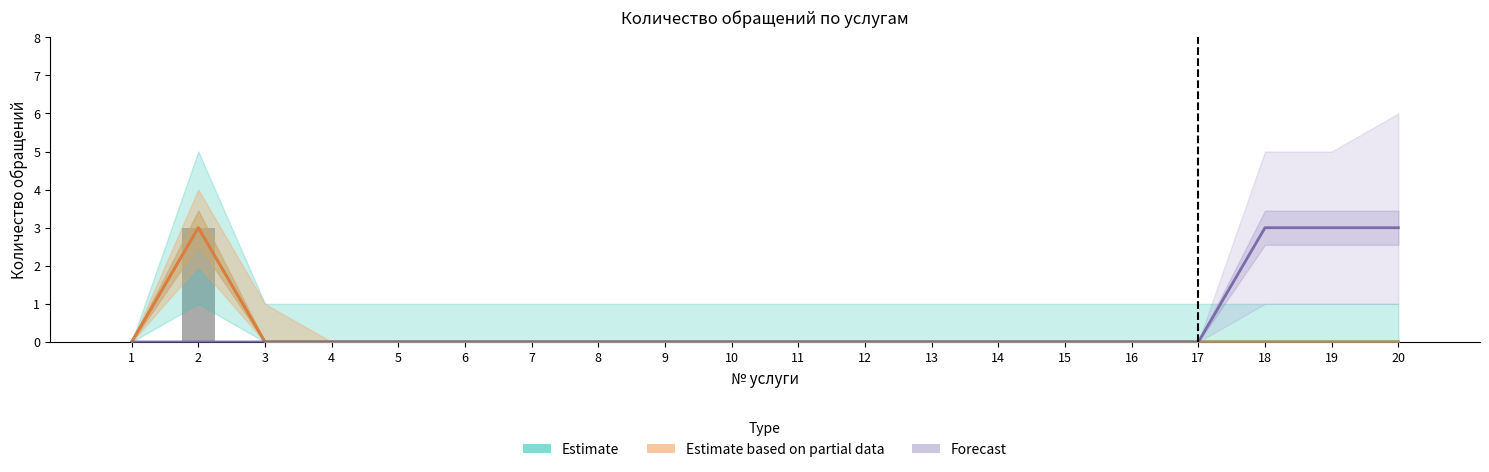

The Estimate series shows 0 at 3. True or false?

True